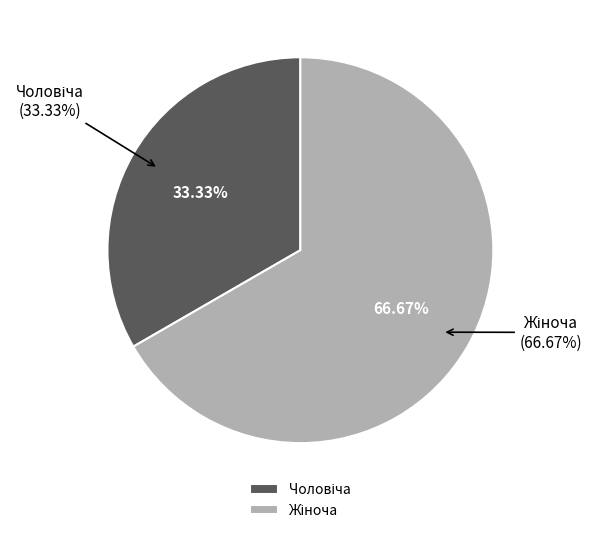

Is Жіноча the majority of the pie?

Yes